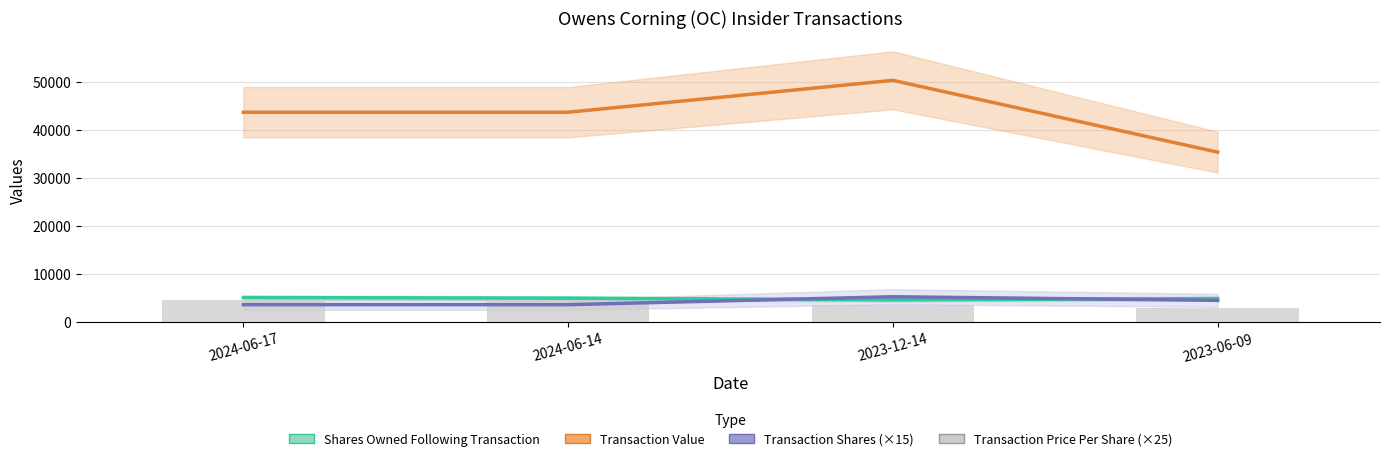

What is the sum of the Transaction Value values at 2024-06-14 and 2023-12-14?

94026.0